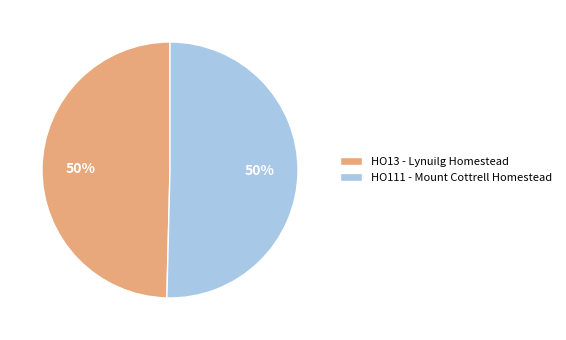

Approximately how many times larger is the value at HO13 - Lynuilg Homestead compared to HO111 - Mount Cottrell Homestead?

1.0